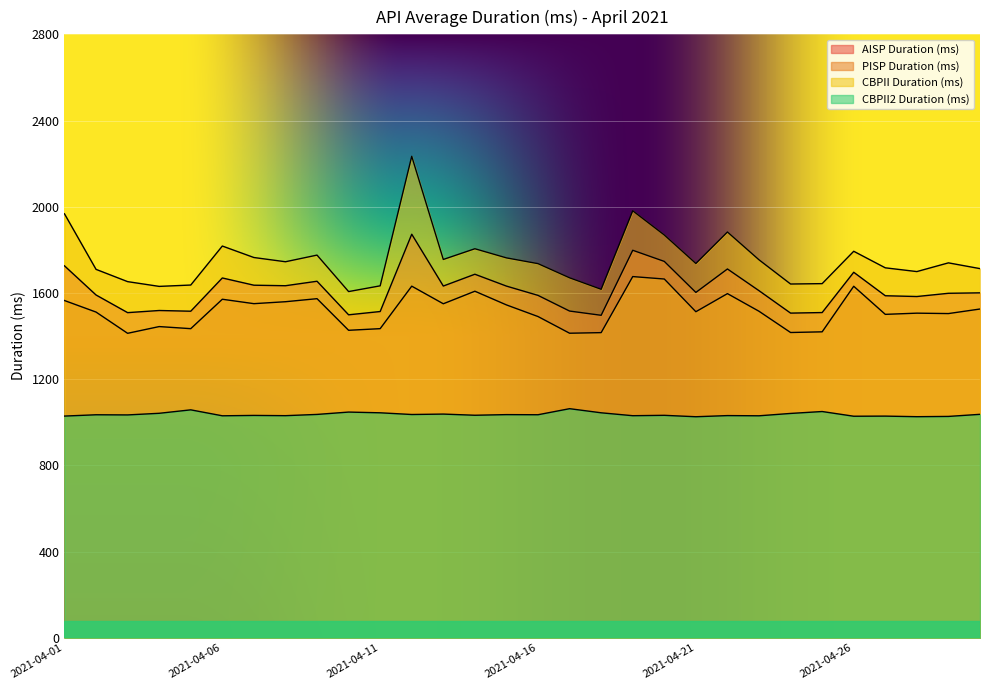

True or false: PISP Duration (ms) has a value of 445.5 at 2021-04-05.

False